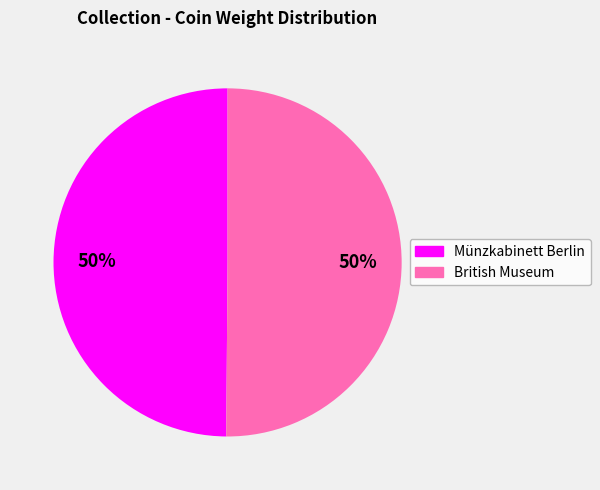

True or false: British Museum accounts for 50% of the total.

True